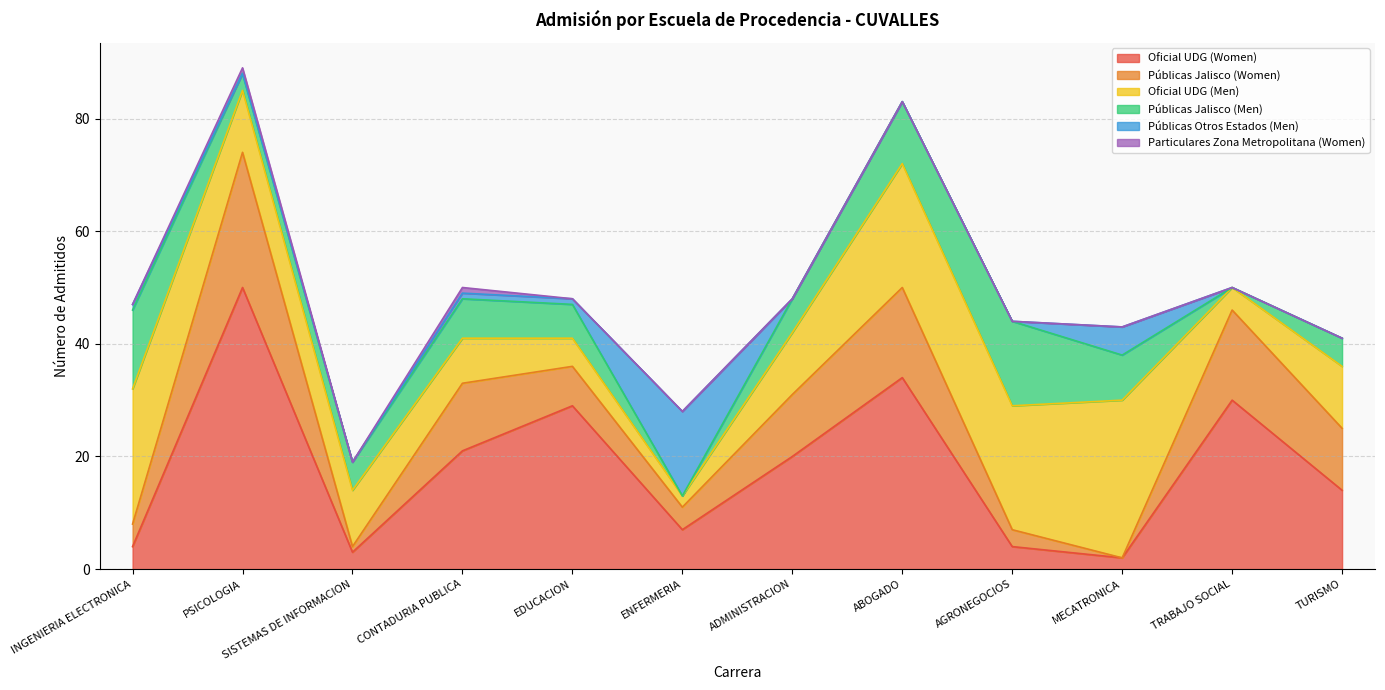

List the labels in order of Oficial UDG (Women) value, largest first.

PSICOLOGIA, ABOGADO, TRABAJO SOCIAL, EDUCACION, CONTADURIA PUBLICA, ADMINISTRACION, TURISMO, ENFERMERIA, INGENIERIA ELECTRONICA, AGRONEGOCIOS, SISTEMAS DE INFORMACION, MECATRONICA